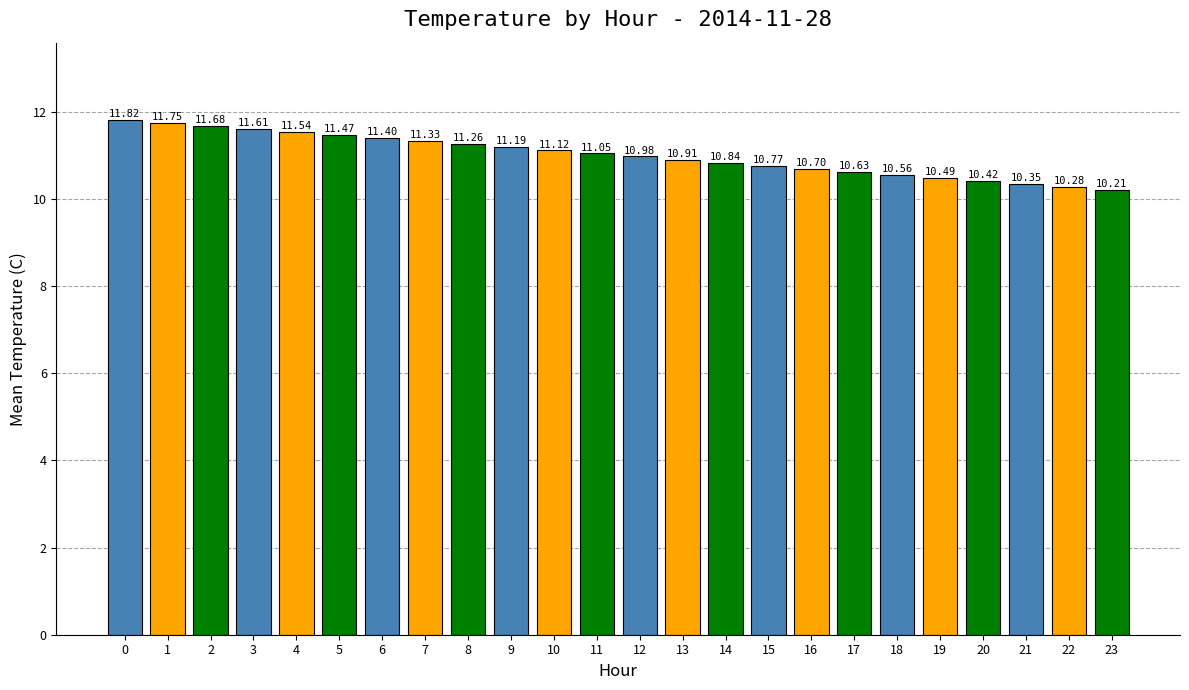

Rank the categories by value from highest to lowest.

0, 1, 2, 3, 4, 5, 6, 7, 8, 9, 10, 11, 12, 13, 14, 15, 16, 17, 18, 19, 20, 21, 22, 23